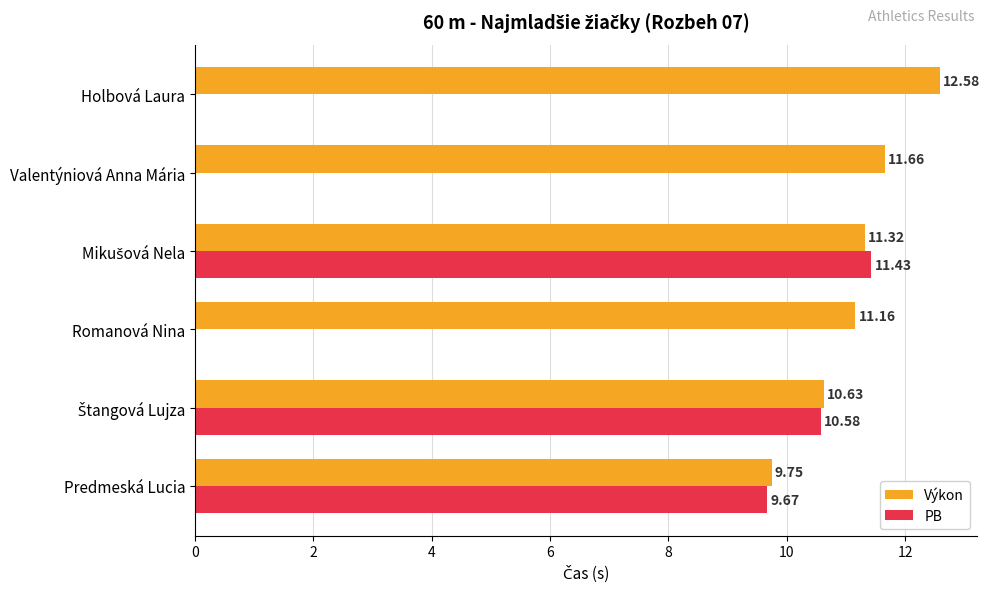

Count the number of categories in the chart.

6